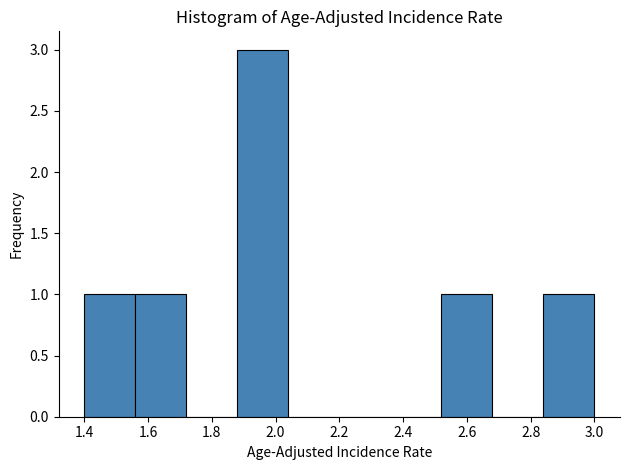

Reading left to right, transcribe this chart: for each bar, give the range it covers on the x-axis and its height. The values are not printed on the chart, so give them approximately, as read against the axis.

1.40 to 1.56: 1
1.56 to 1.72: 1
1.72 to 1.88: 0
1.88 to 2.04: 3
2.04 to 2.20: 0
2.20 to 2.36: 0
2.36 to 2.52: 0
2.52 to 2.68: 1
2.68 to 2.84: 0
2.84 to 3.00: 1